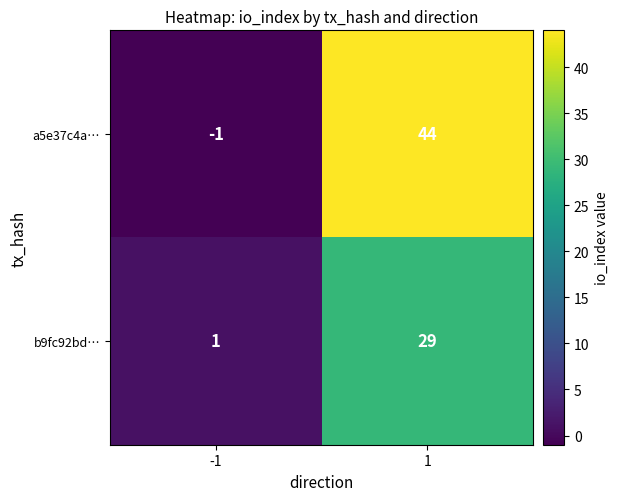

What is the maximum value shown in the chart?

44